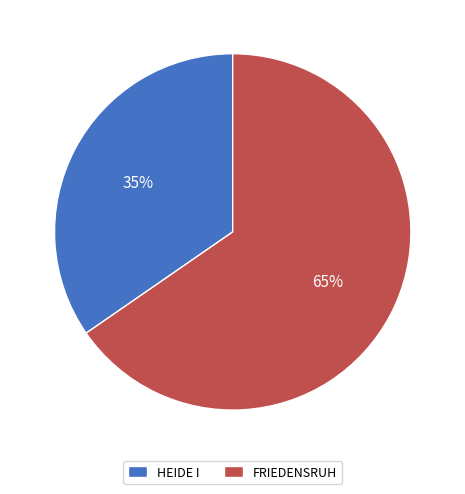

The HEIDE I slice represents 25% of the pie. True or false?

False